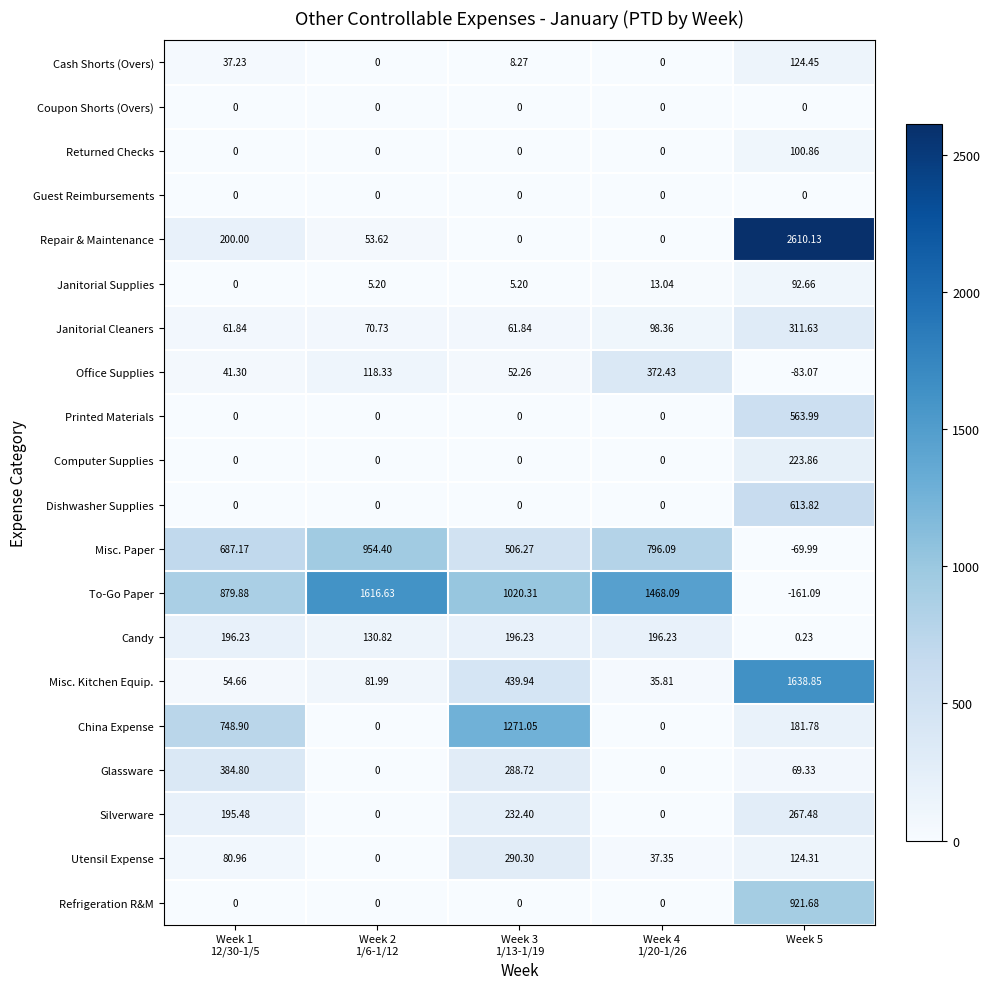

What is the spread (max minus min) of values at Week 2
1/6-1/12?

1616.6